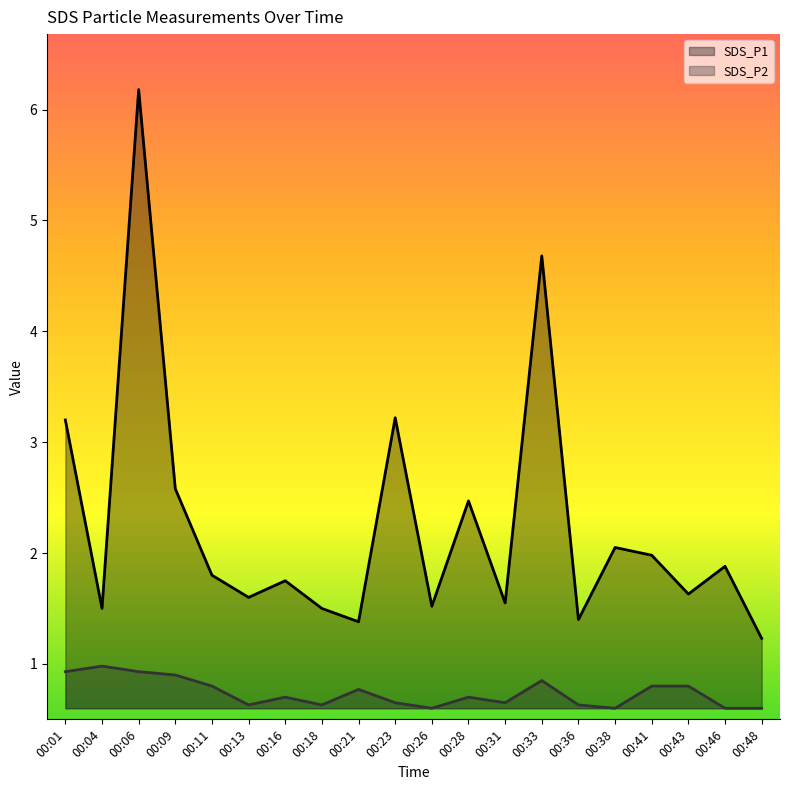

True or false: SDS_P2 and SDS_P1 intersect in this chart.

False